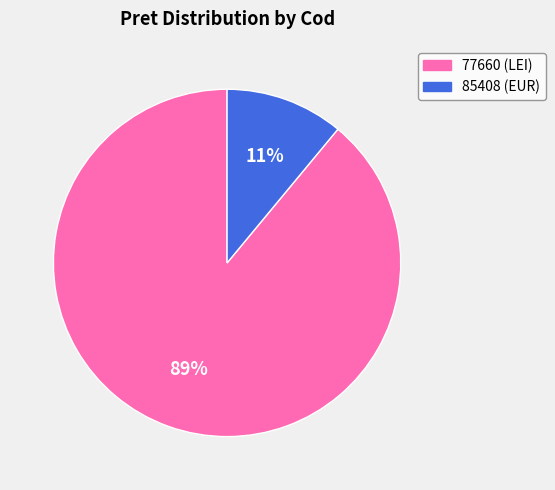

What is the ratio of the value at 85408 to the value at 77660?

0.1